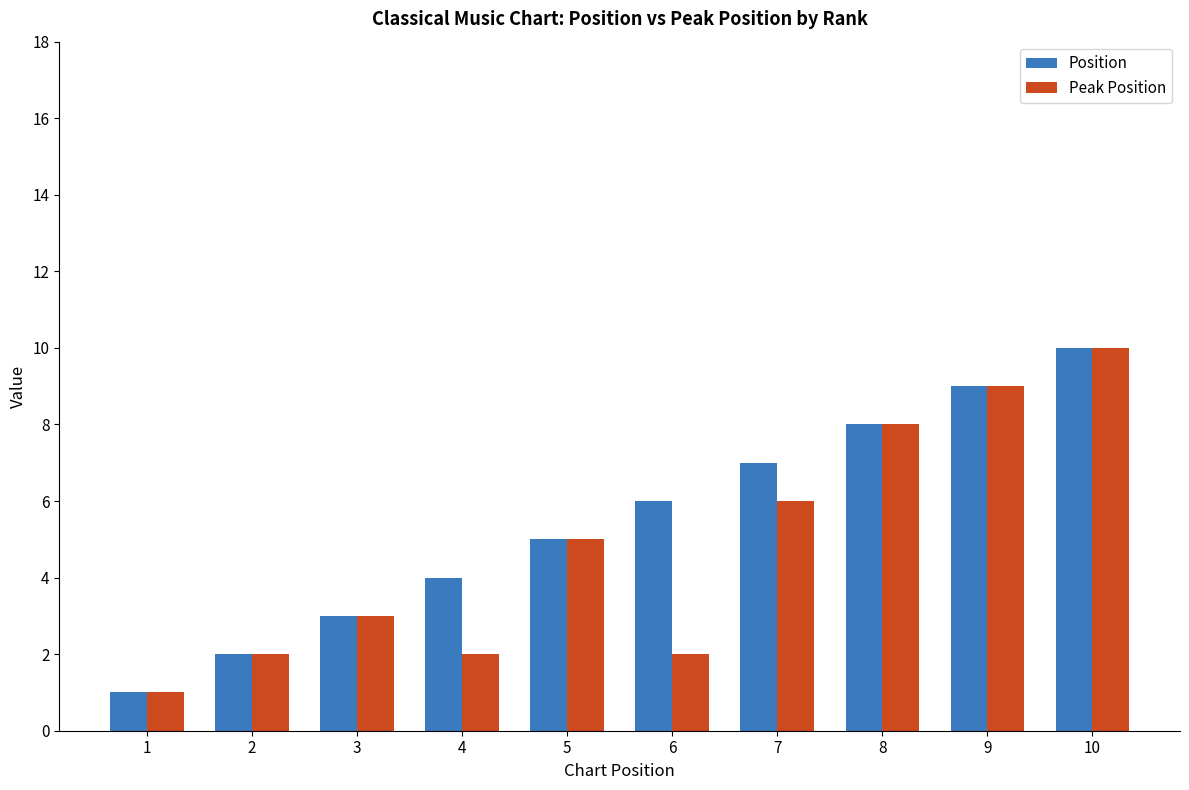

What is the sum of all Position values?

55